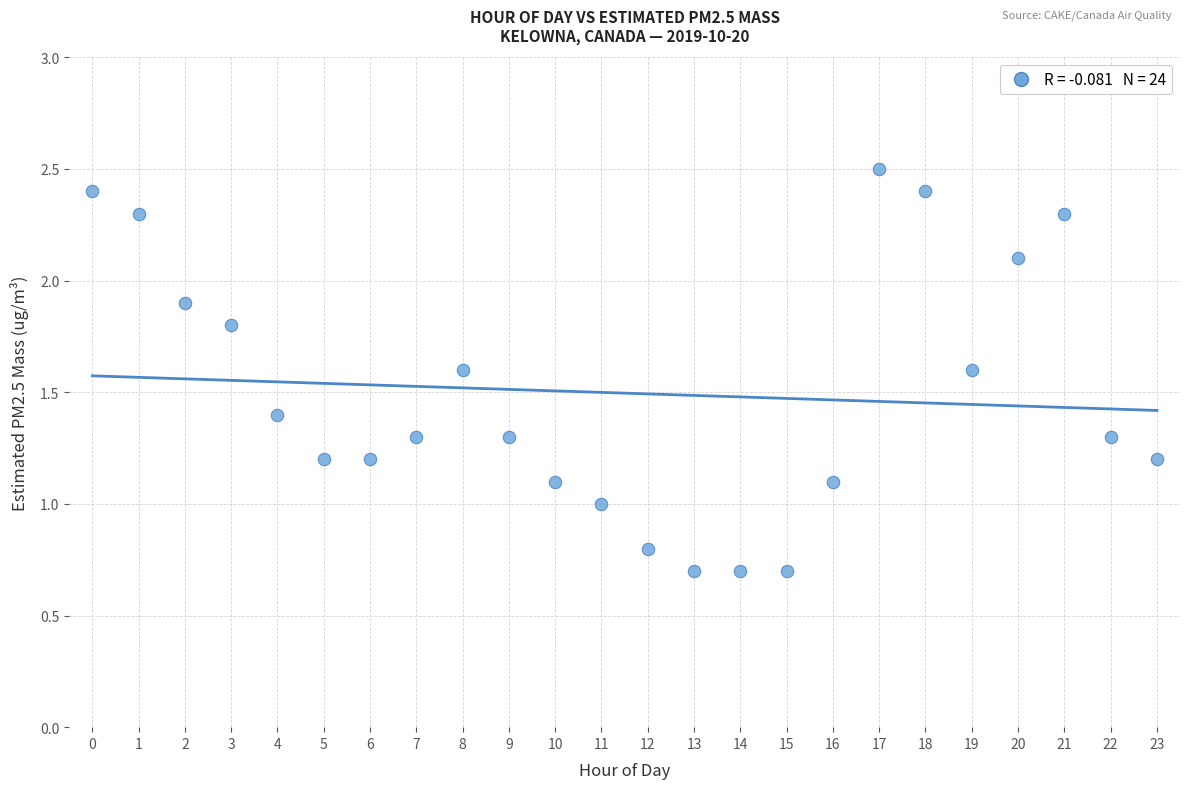

What is the range of Y values (max minus min)?

1.8